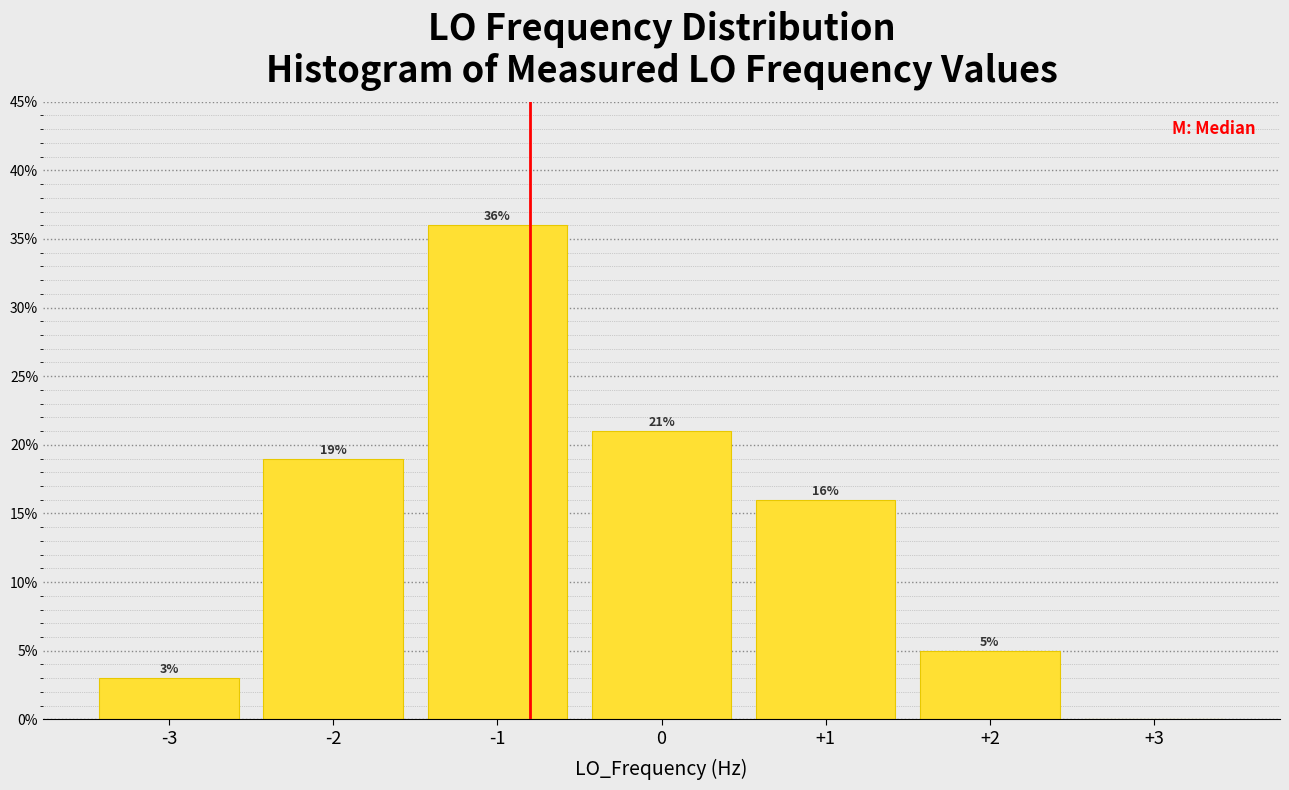

Which range on the x-axis has the tallest bar?

-1.5 to -0.5